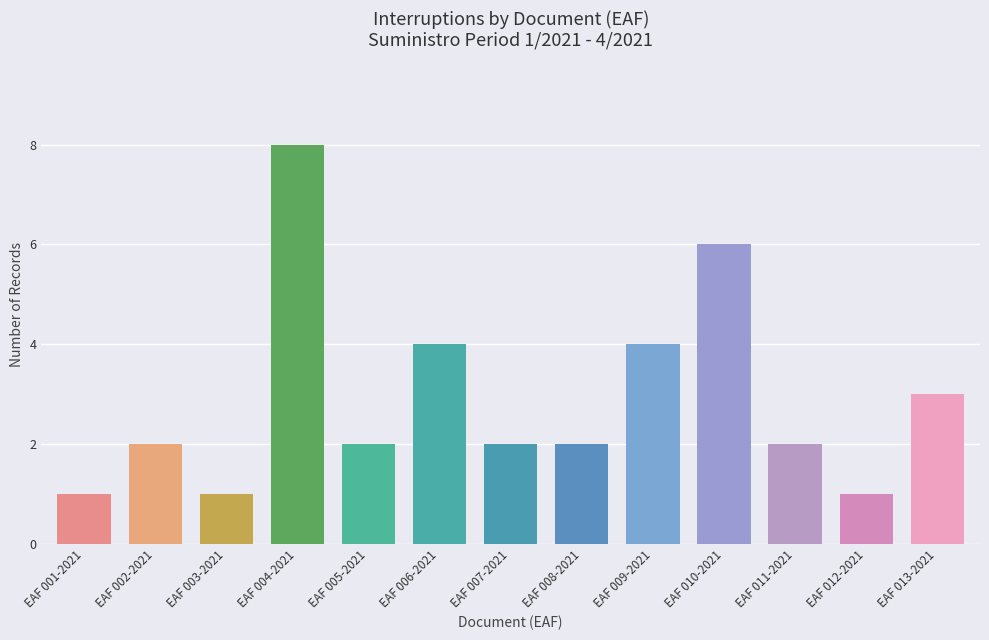

Reading right to left, extract all data points from this chart.

EAF 013-2021=3	EAF 012-2021=1	EAF 011-2021=2	EAF 010-2021=6	EAF 009-2021=4	EAF 008-2021=2	EAF 007-2021=2	EAF 006-2021=4	EAF 005-2021=2	EAF 004-2021=8	EAF 003-2021=1	EAF 002-2021=2	EAF 001-2021=1